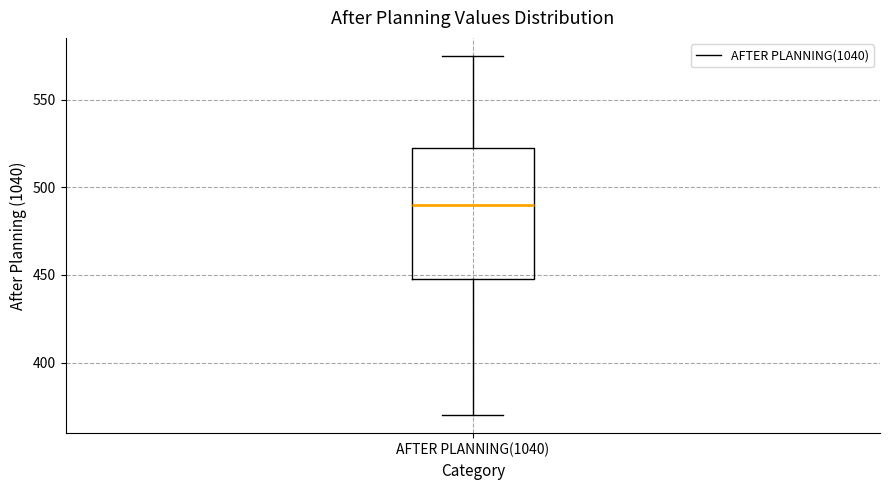

Transcribe this box plot: give where the median line is, the range the box spans, and where the two whiskers end, as read against the y-axis. The values are not printed on the chart, so give them approximately, as read against the axis.

median 490, box 450 to 525, whiskers 370 to 575